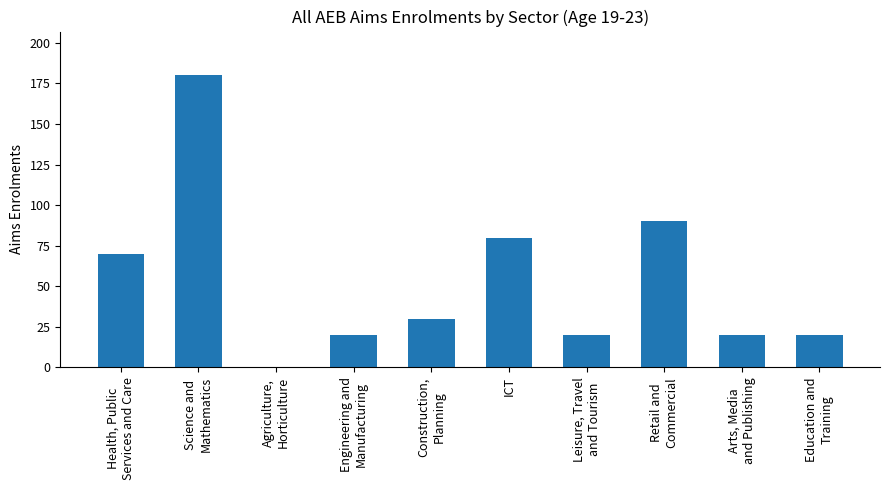

What is the ratio of the value at Retail and
Commercial to the value at Arts, Media
and Publishing?

4.5